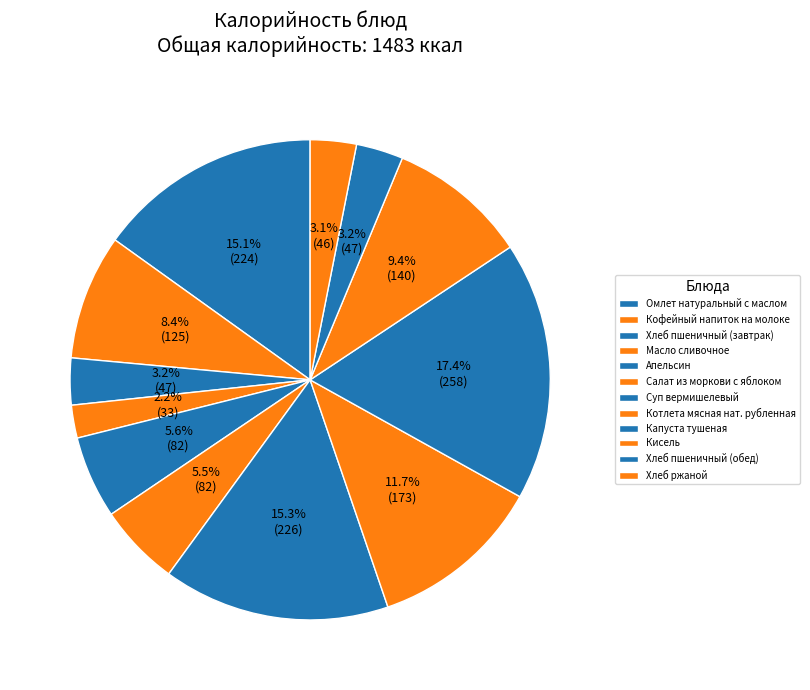

Count the number of slices in the pie.

12